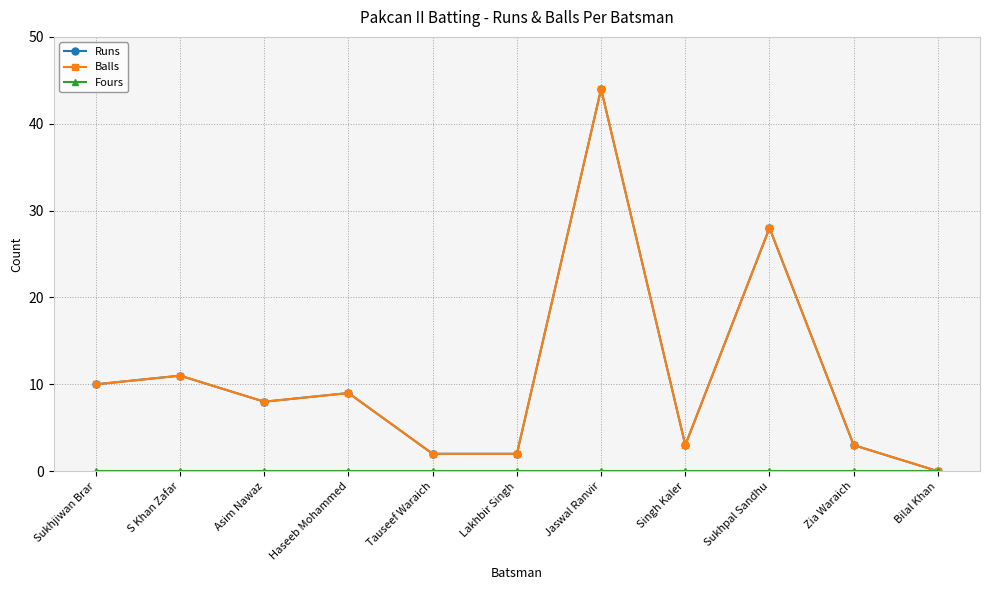

At which category does Runs reach its first local peak?

S Khan Zafar